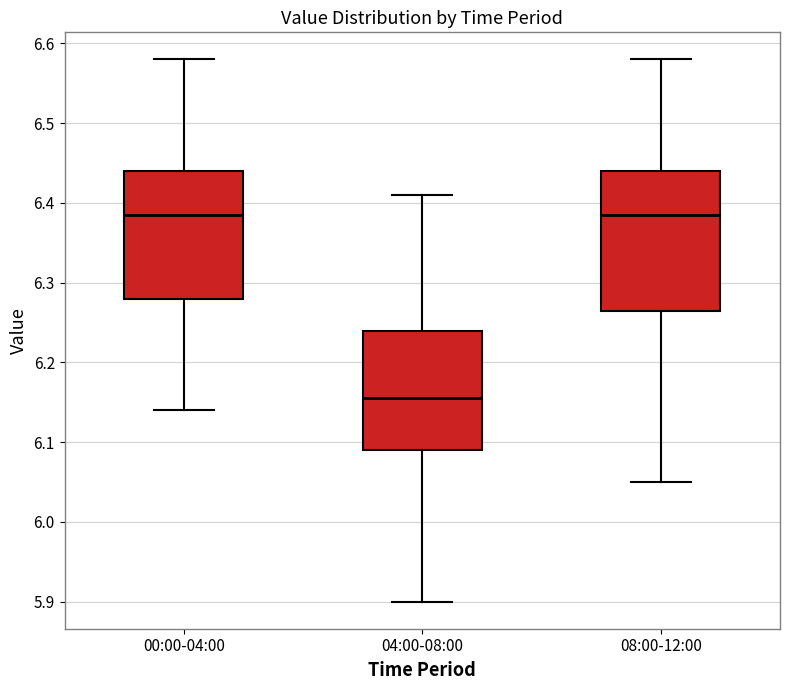

Reading left to right, transcribe this box plot: for each box, give where its median line is, the range the box spans, and where its two whiskers end, as read against the y-axis. The values are not printed on the chart, so give them approximately, as read against the axis.

00:00-04:00: median 6.39, box 6.28 to 6.44, whiskers 6.14 to 6.58
04:00-08:00: median 6.16, box 6.09 to 6.24, whiskers 5.90 to 6.41
08:00-12:00: median 6.39, box 6.27 to 6.44, whiskers 6.05 to 6.58